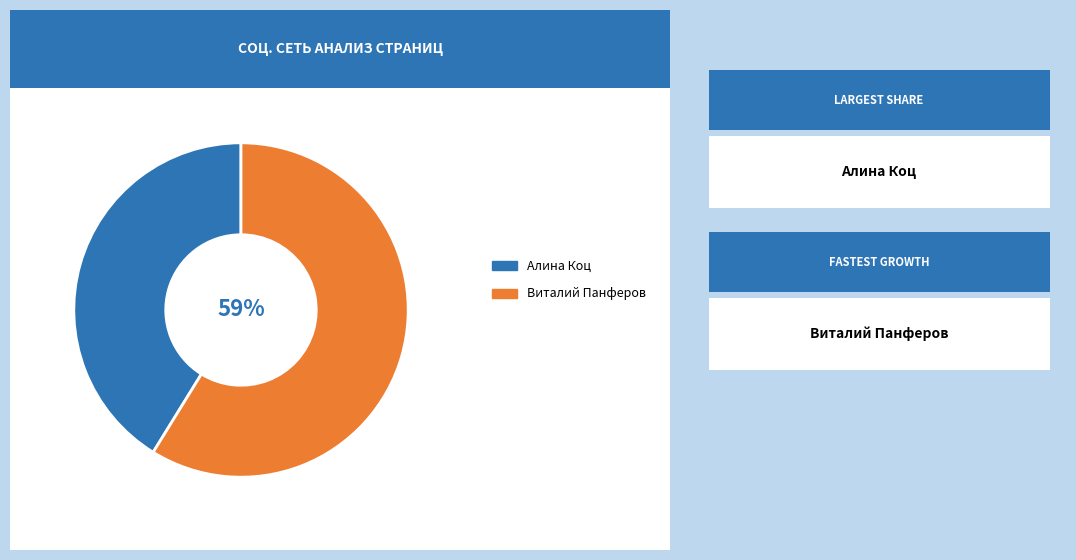

Does any single category account for the majority?

Yes